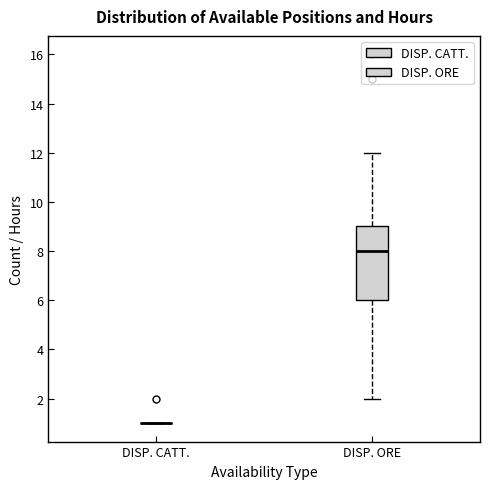

Where does the lower whisker of the box for DISP. ORE end on the y-axis? The values are not printed on the chart, so give them approximately, as read against the axis.

2